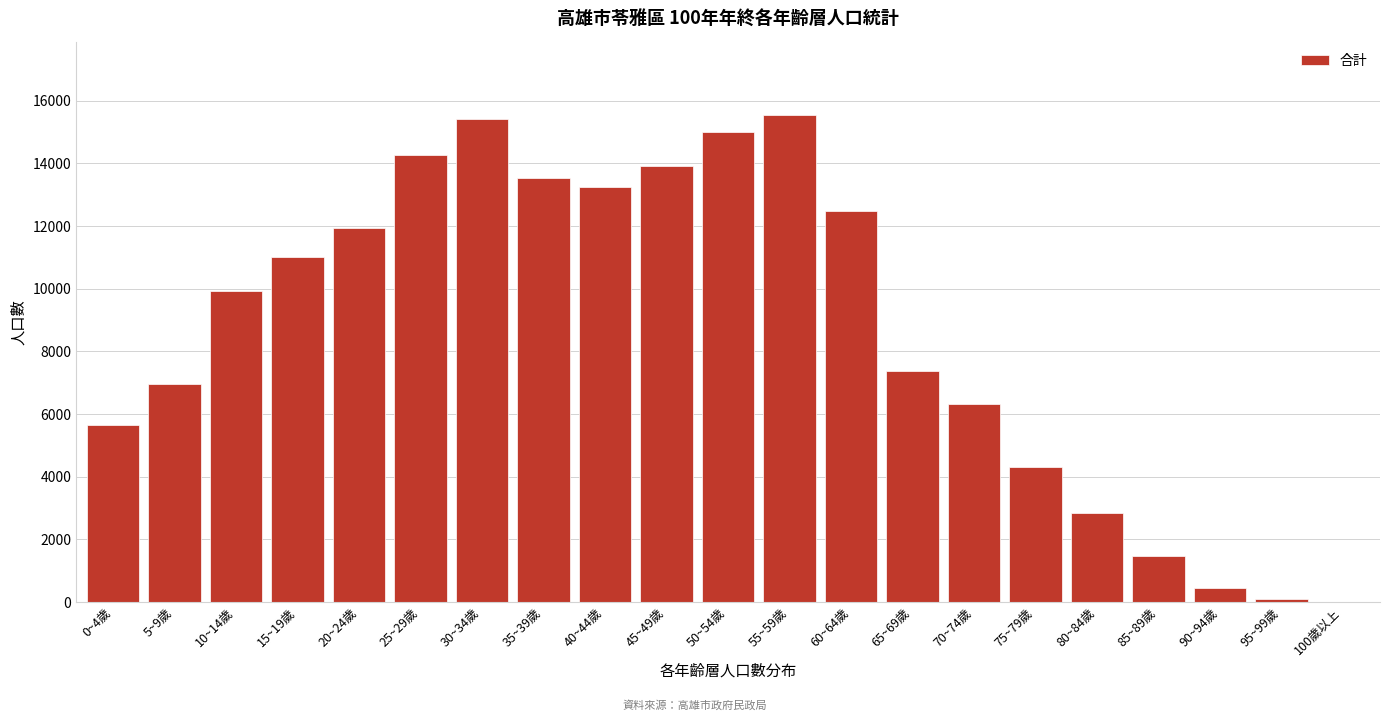

Reading right to left, what are all the values shown in this chart?

100歲以上=14	95~99歲=86	90~94歲=443	85~89歲=1477	80~84歲=2837	75~79歲=4311	70~74歲=6323	65~69歲=7371	60~64歲=12466	55~59歲=15553	50~54歲=15003	45~49歲=13910	40~44歲=13254	35~39歲=13532	30~34歲=15427	25~29歲=14256	20~24歲=11926	15~19歲=11005	10~14歲=9920	5~9歲=6957	0~4歲=5646